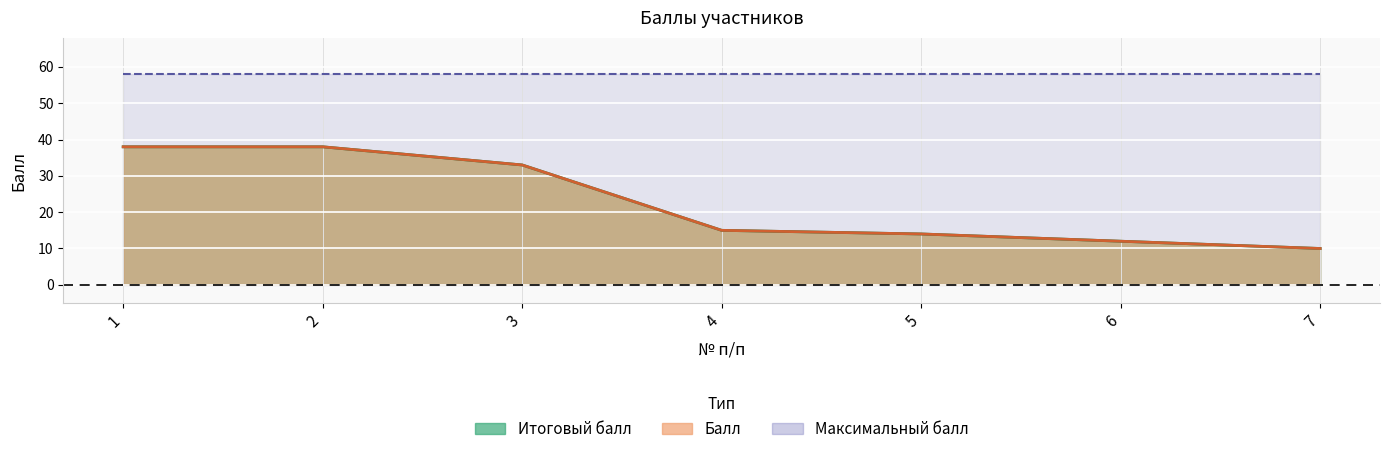

Rank the categories by Балл value from lowest to highest.

7, 6, 5, 4, 3, 1, 2